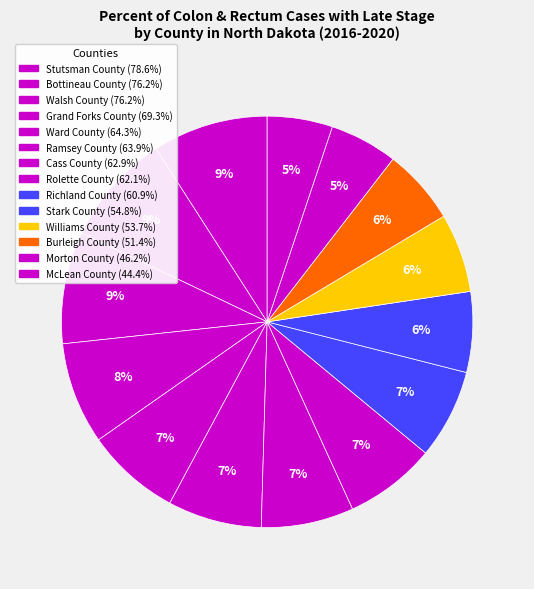

Does Morton County represent more than half of the total?

No